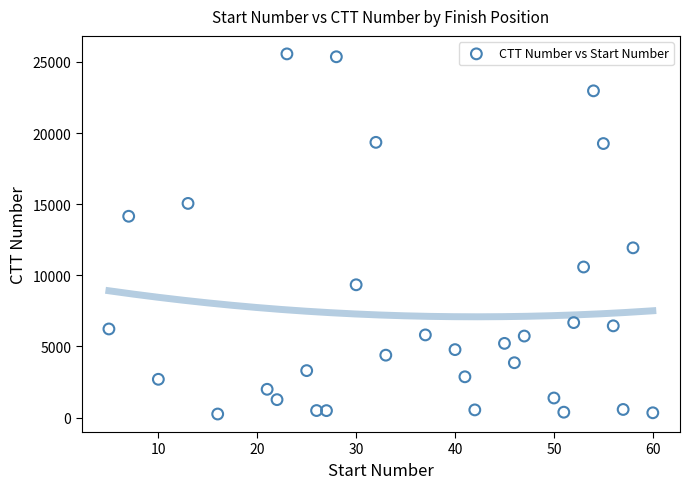

What is the range of Y values (max minus min)?

25316